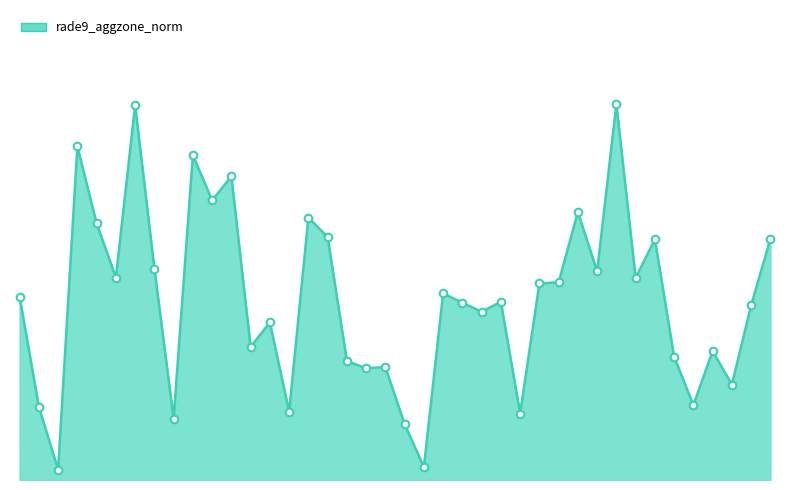

Does the chart have visible grid lines?

No